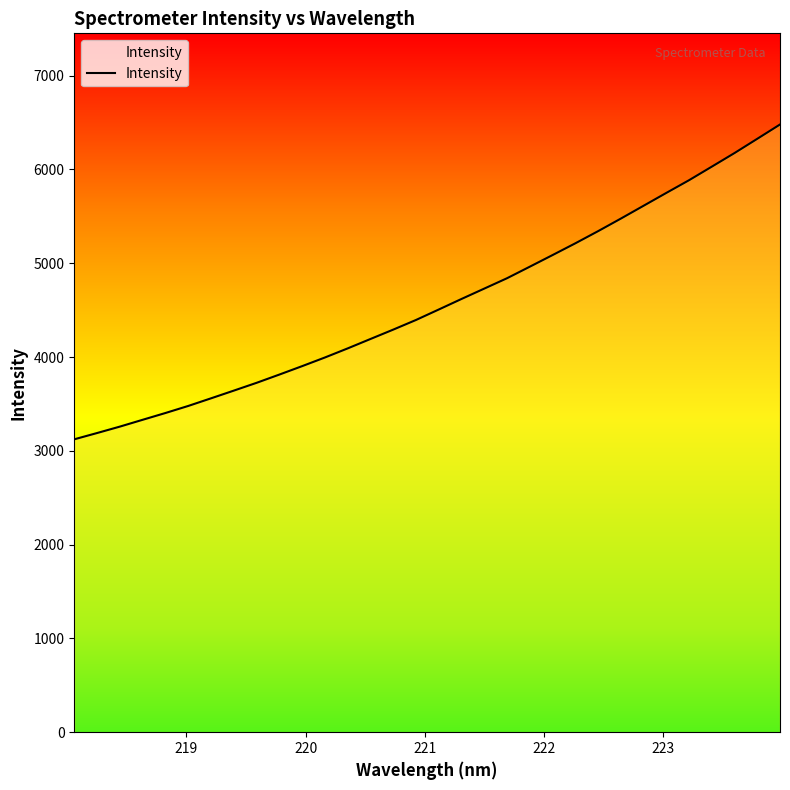

Is this an area chart (filled region under the line)?

No